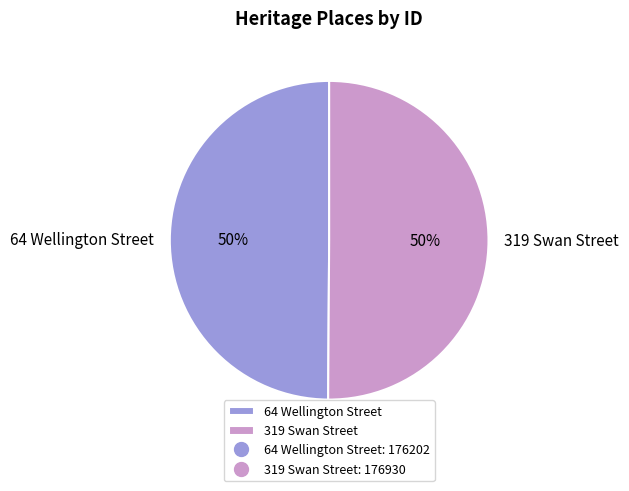

To the nearest percent, what is the combined percentage of 319 Swan Street and 64 Wellington Street?

100%